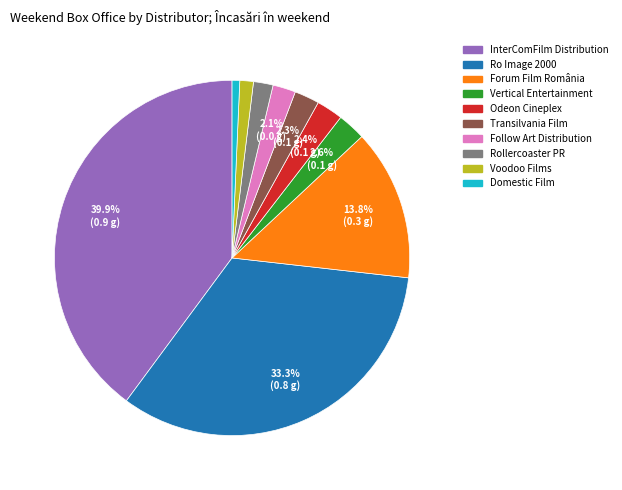

What is the largest slice in the pie chart?

InterComFilm Distribution